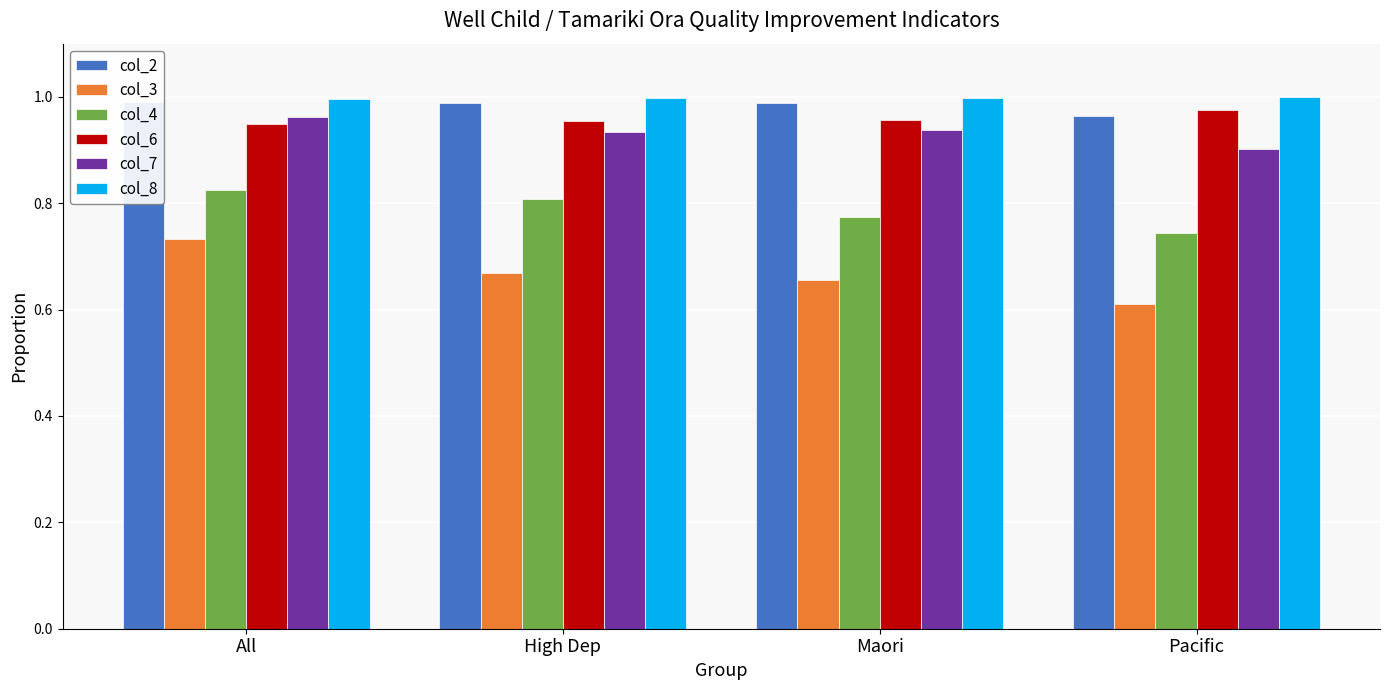

Reading left to right, transcribe all the data shown in this chart.

col_2: 1.0	1.0	1.0	1.0
col_3: 0.7	0.7	0.7	0.6
col_4: 0.8	0.8	0.8	0.7
col_6: 0.9	1.0	1.0	1.0
col_7: 1.0	0.9	0.9	0.9
col_8: 1.0	1.0	1.0	1.0